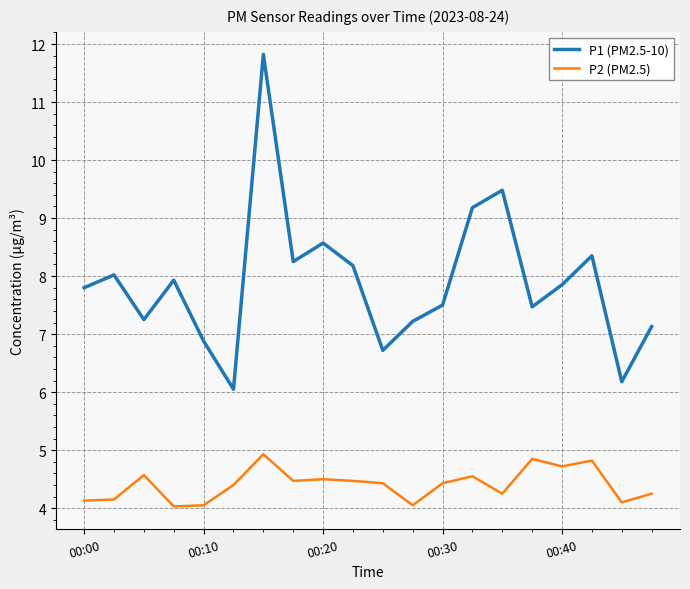

Which series has the largest total across all categories?

P1 (PM2.5-10)